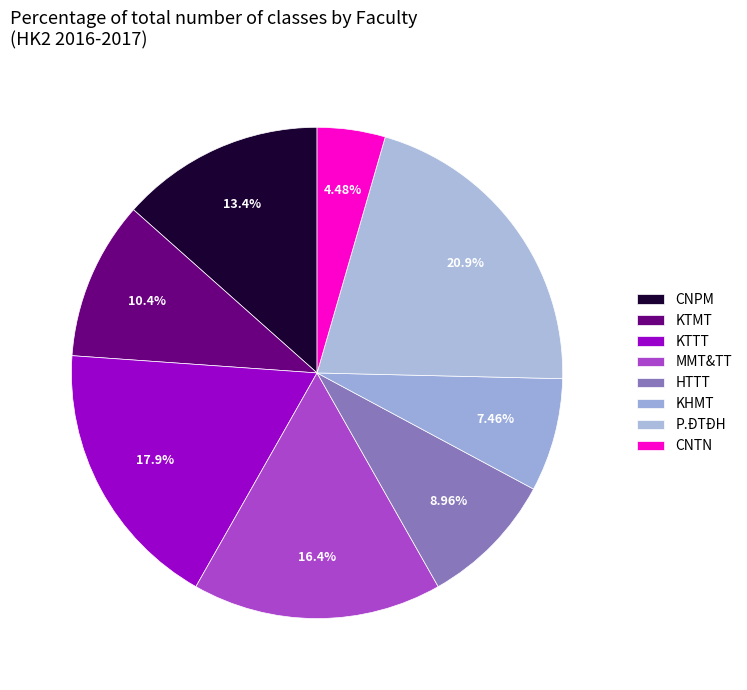

What portion of the pie excludes CNTN?

95.5%